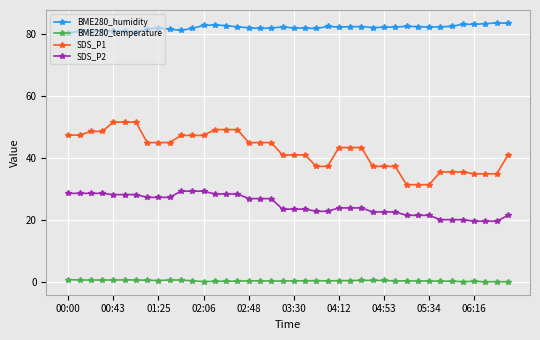

What is the greatest value displayed?

83.5